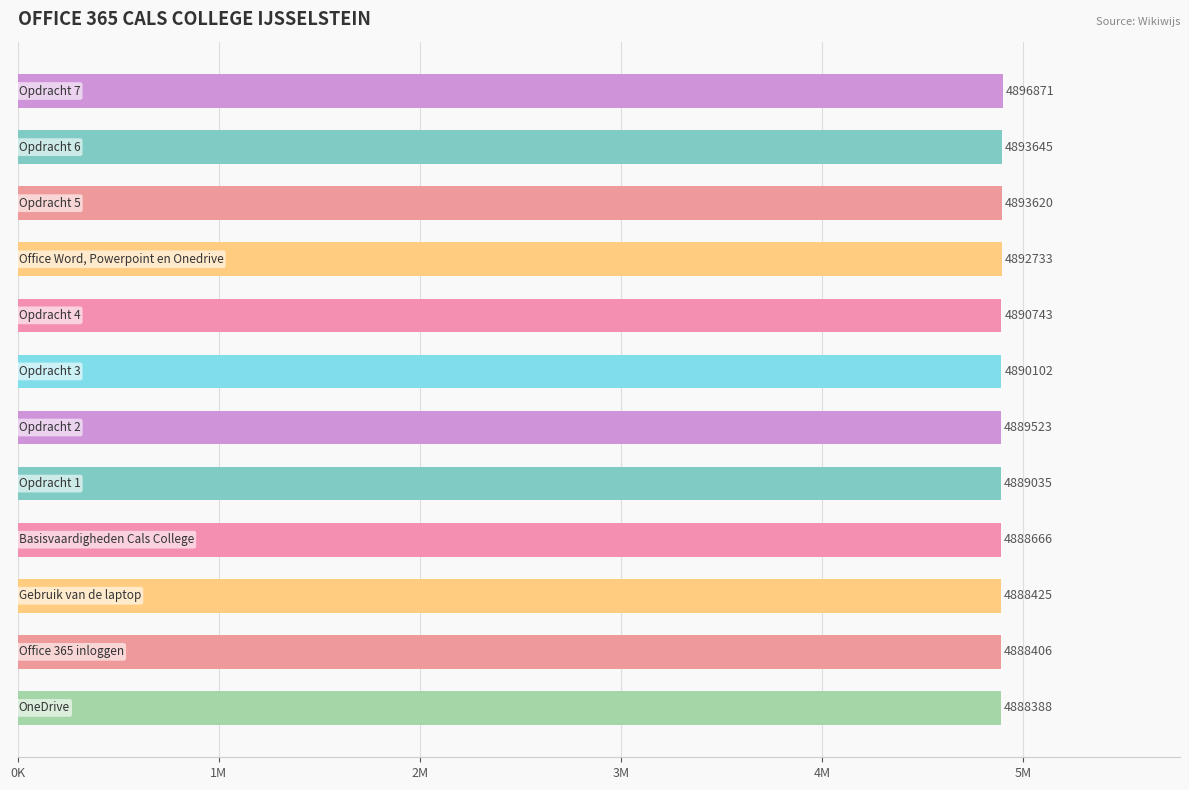

Does the chart contain any negative values?

No